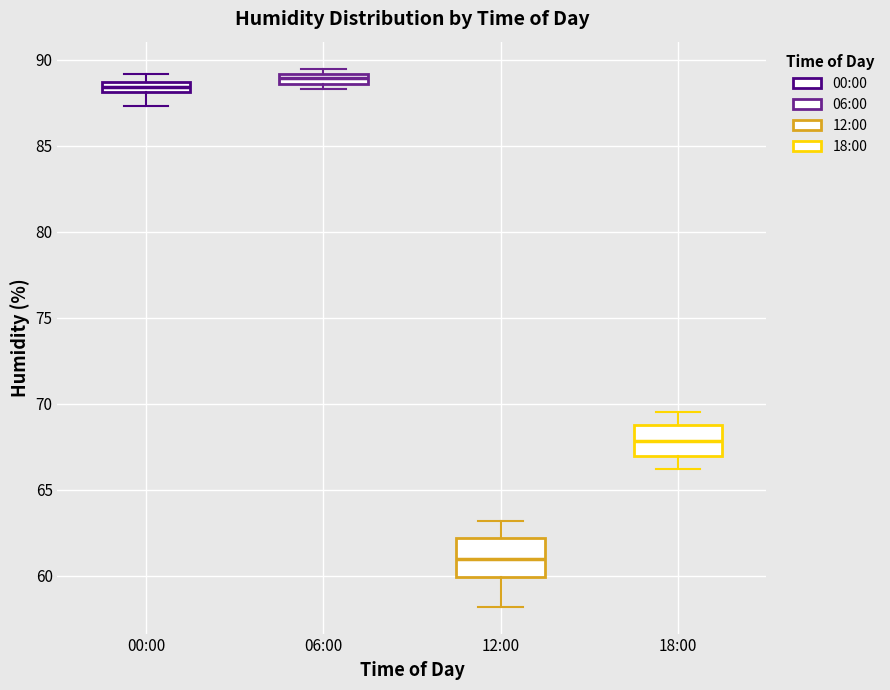

Which box's median line is the lowest?

12:00